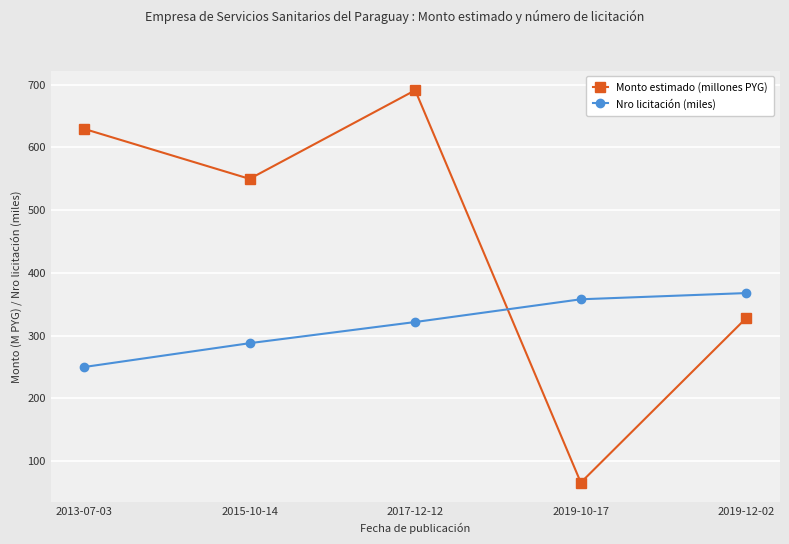

What is the minimum value for Monto estimado (millones PYG)?

66.0